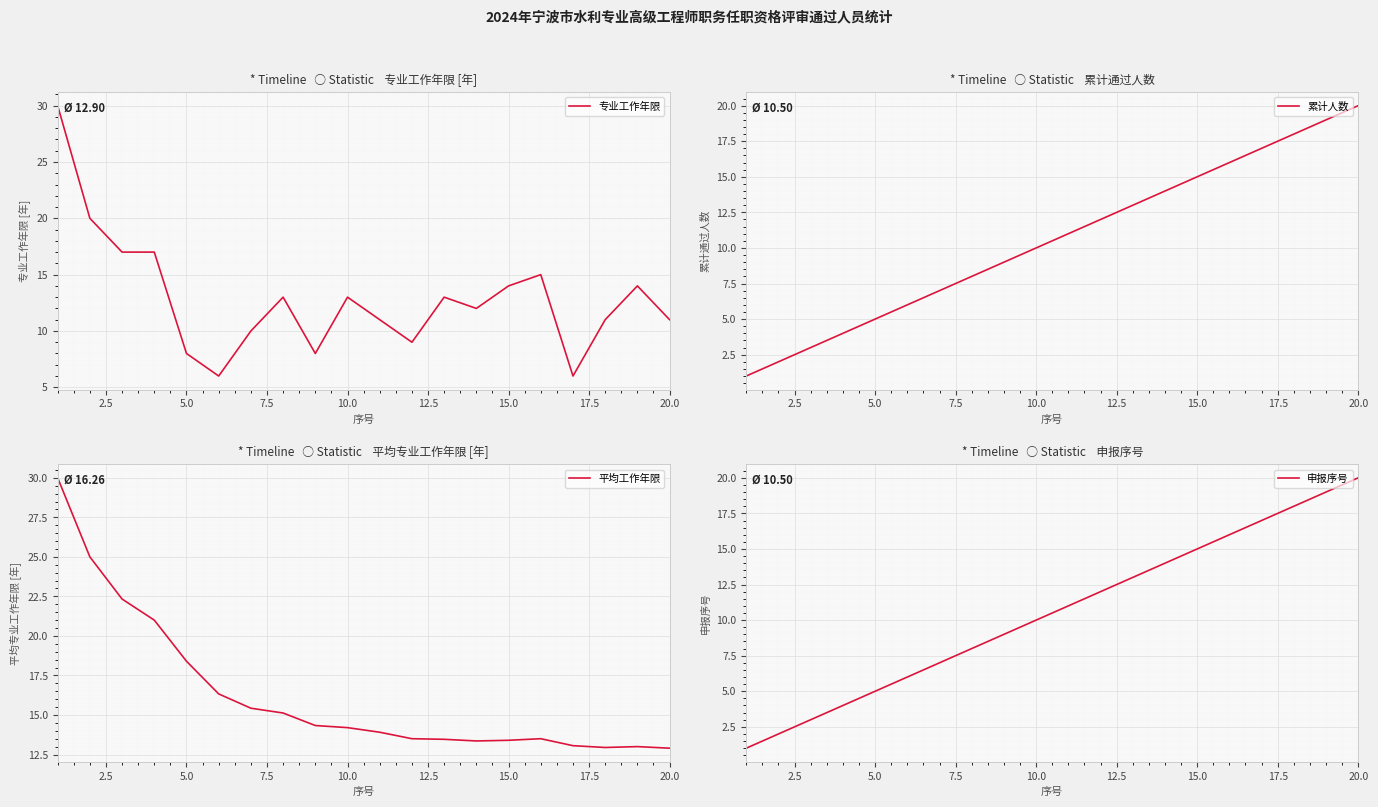

The value of 平均工作年限 at 10.0 is 14.2. True or false?

True